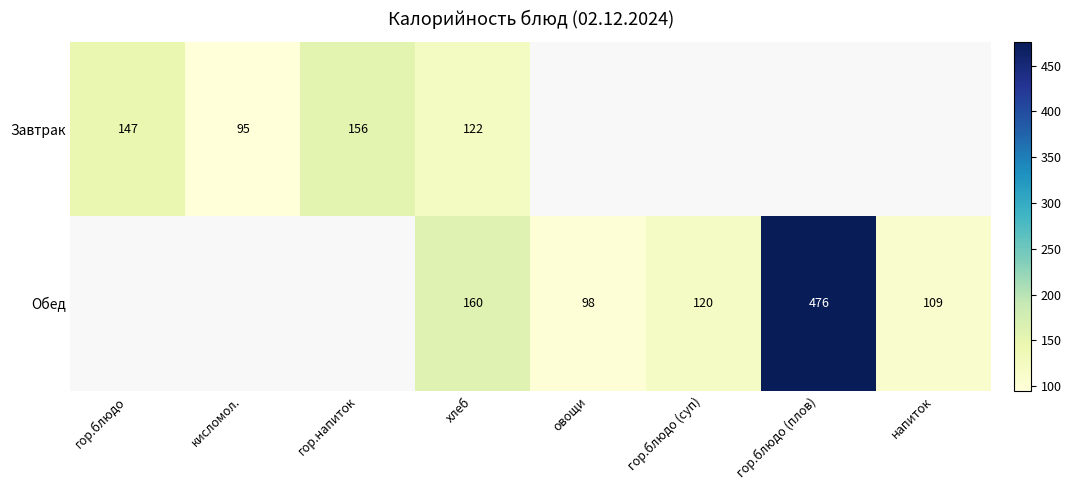

What is the difference between the Обед values at хлеб and напиток?

51